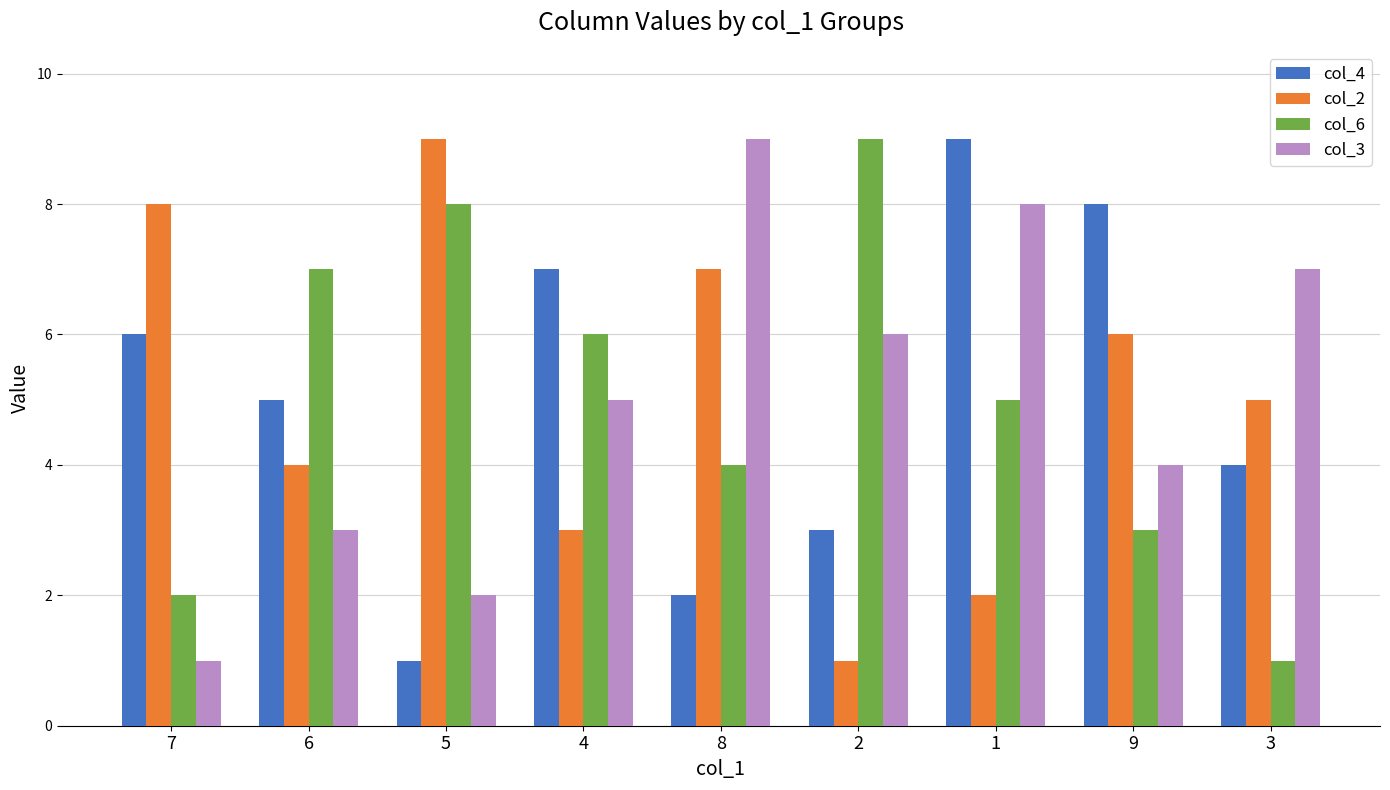

Reading right to left, transcribe all the data shown in this chart.

col_4: 4	8	9	3	2	7	1	5	6
col_2: 5	6	2	1	7	3	9	4	8
col_6: 1	3	5	9	4	6	8	7	2
col_3: 7	4	8	6	9	5	2	3	1